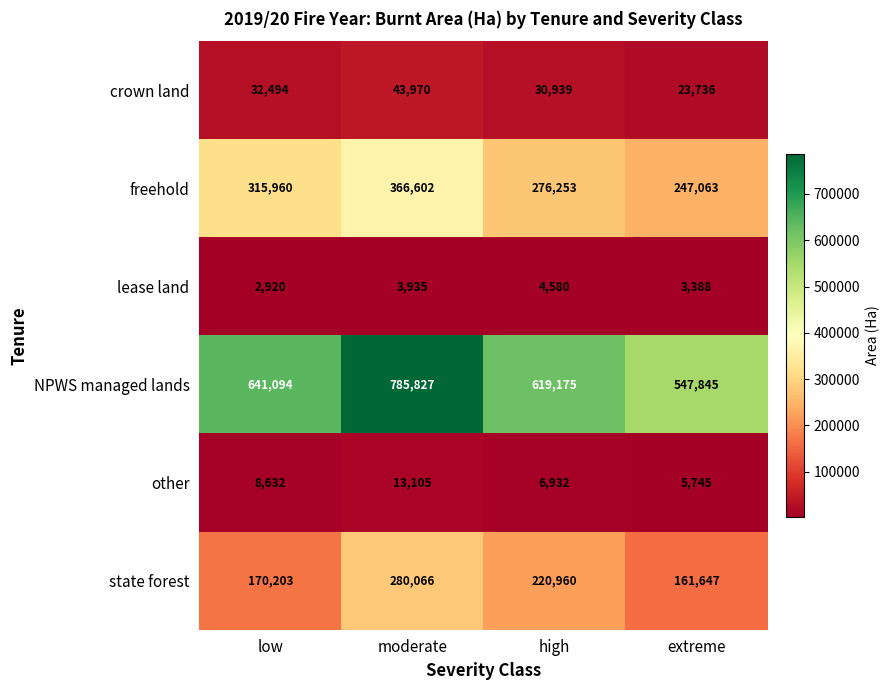

What is the highest value of the NPWS managed lands series?

785827